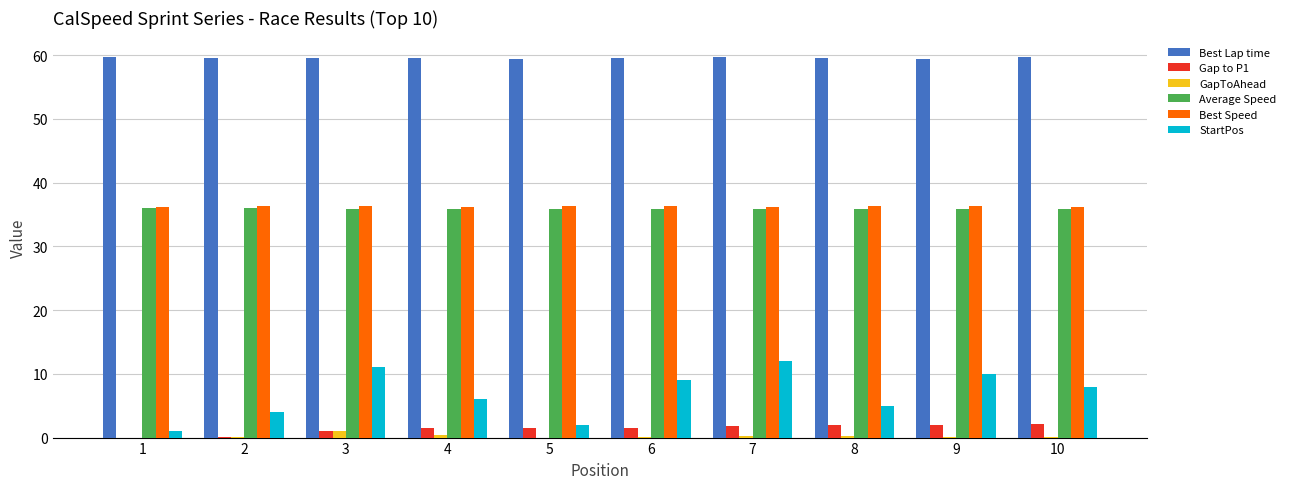

Which series has the largest total across all categories?

Best Lap time